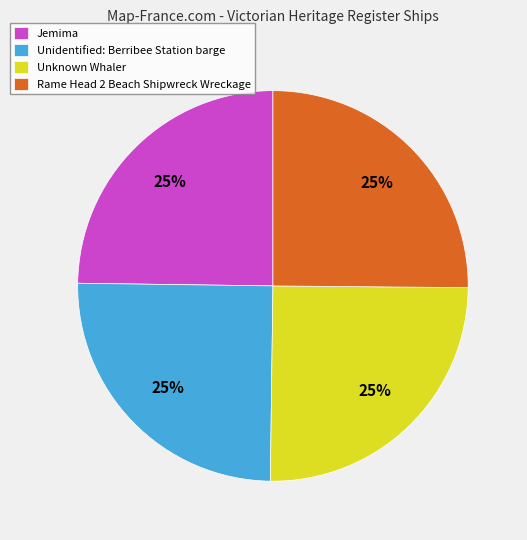

To the nearest percent, what is the combined percentage of Unknown Whaler and Rame Head 2 Beach Shipwreck Wreckage?

50%